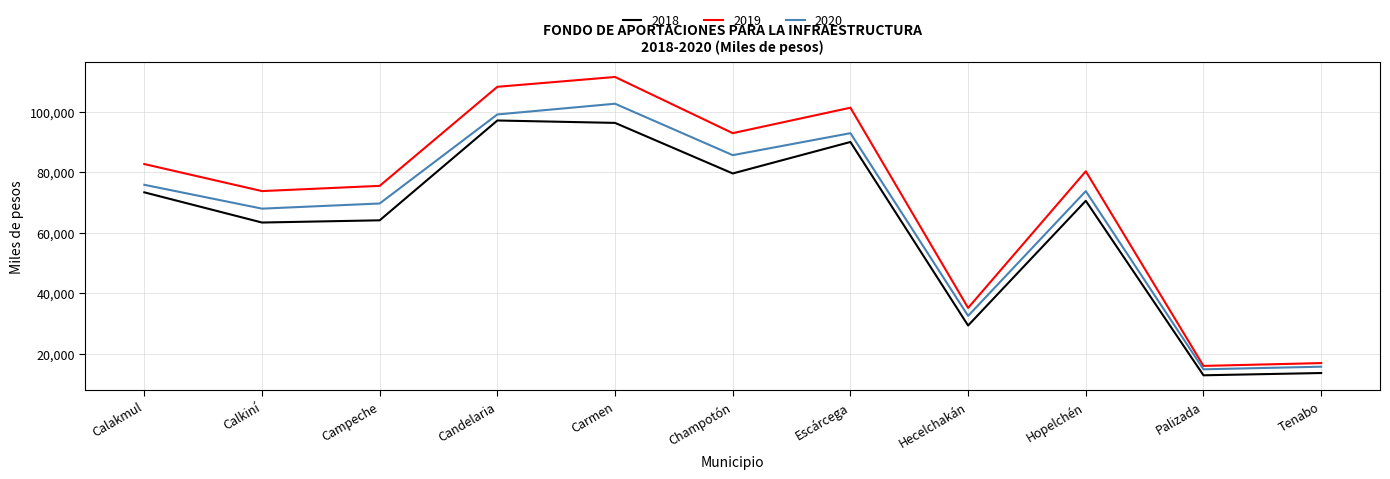

What position from the right is Carmen?

7